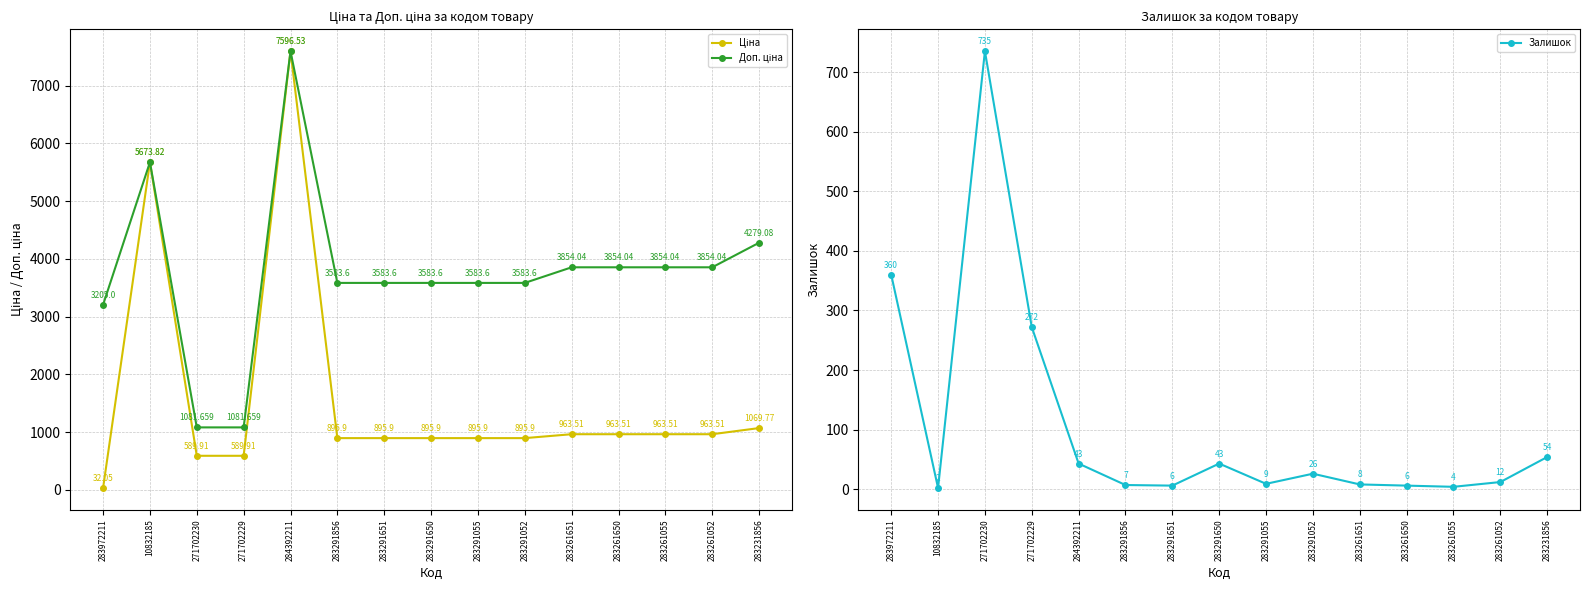

Reading left to right, what are all the values shown in this chart?

Ціна: 283972211=32.0	10832185=5673.8	271702230=589.9	271702229=589.9	284392211=7596.5	283291856=895.9	283291651=895.9	283291650=895.9	283291055=895.9	283291052=895.9	283261651=963.5	283261650=963.5	283261055=963.5	283261052=963.5	283231856=1069.8
Доп. ціна: 283972211=3205.0	10832185=5673.8	271702230=1081.7	271702229=1081.7	284392211=7596.5	283291856=3583.6	283291651=3583.6	283291650=3583.6	283291055=3583.6	283291052=3583.6	283261651=3854.0	283261650=3854.0	283261055=3854.0	283261052=3854.0	283231856=4279.1
Залишок: 283972211=360.0	10832185=2.0	271702230=735.0	271702229=272.0	284392211=43.0	283291856=7.0	283291651=6.0	283291650=43.0	283291055=9.0	283291052=26.0	283261651=8.0	283261650=6.0	283261055=4.0	283261052=12.0	283231856=54.0